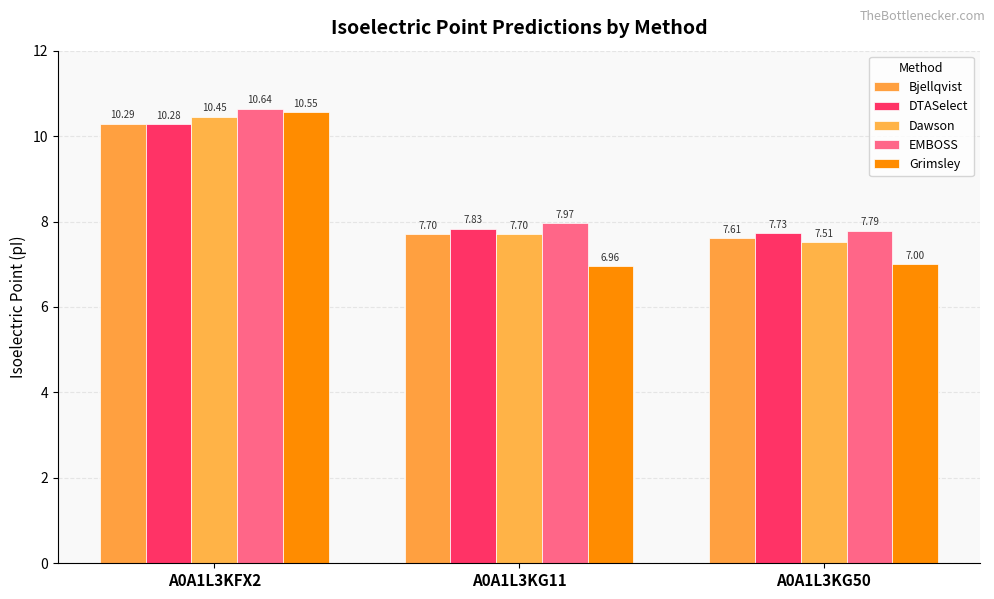

Which series has the widest spread of values?

Grimsley